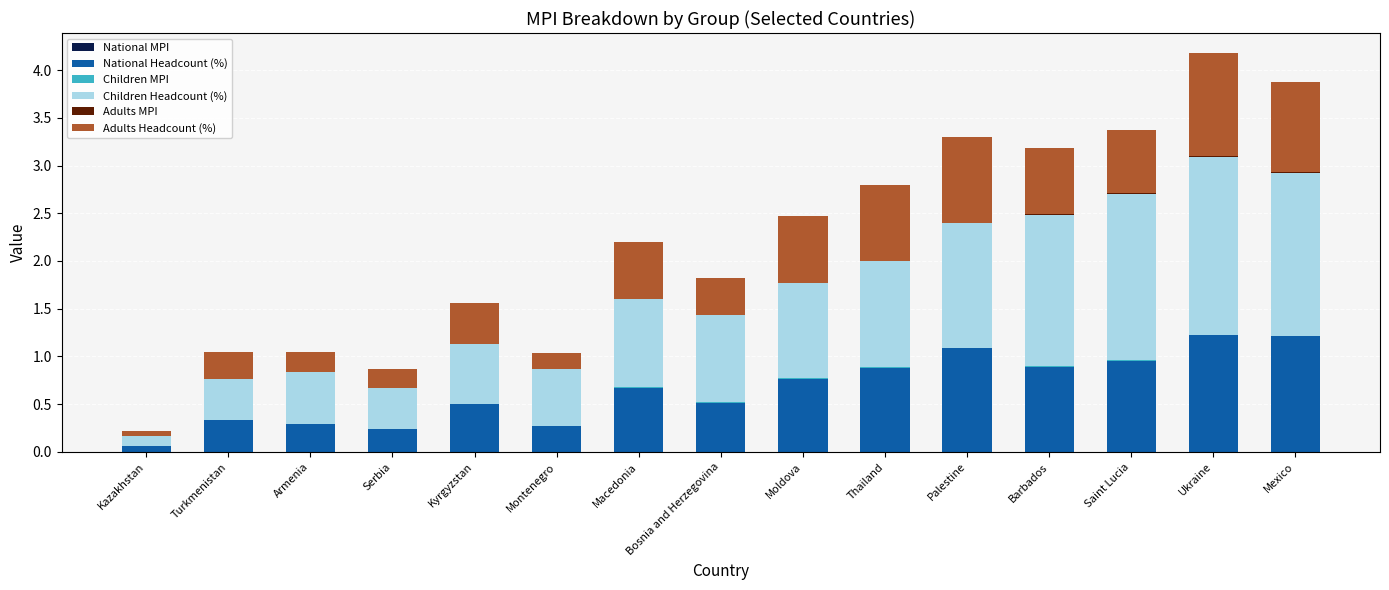

Which series changed the most between Macedonia and Ukraine?

Children Headcount (%)